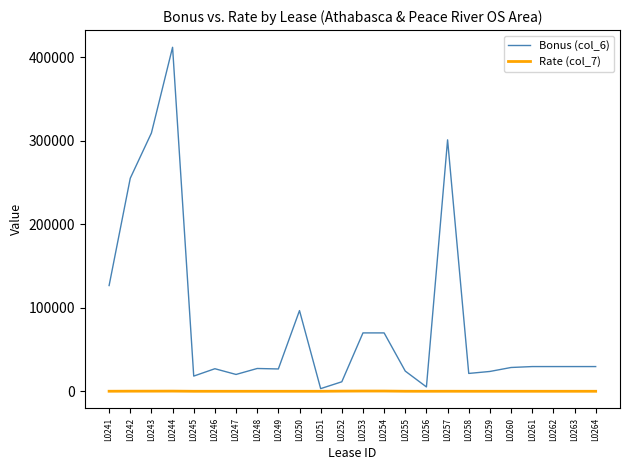

Which series has the largest total across all categories?

Bonus (col_6)